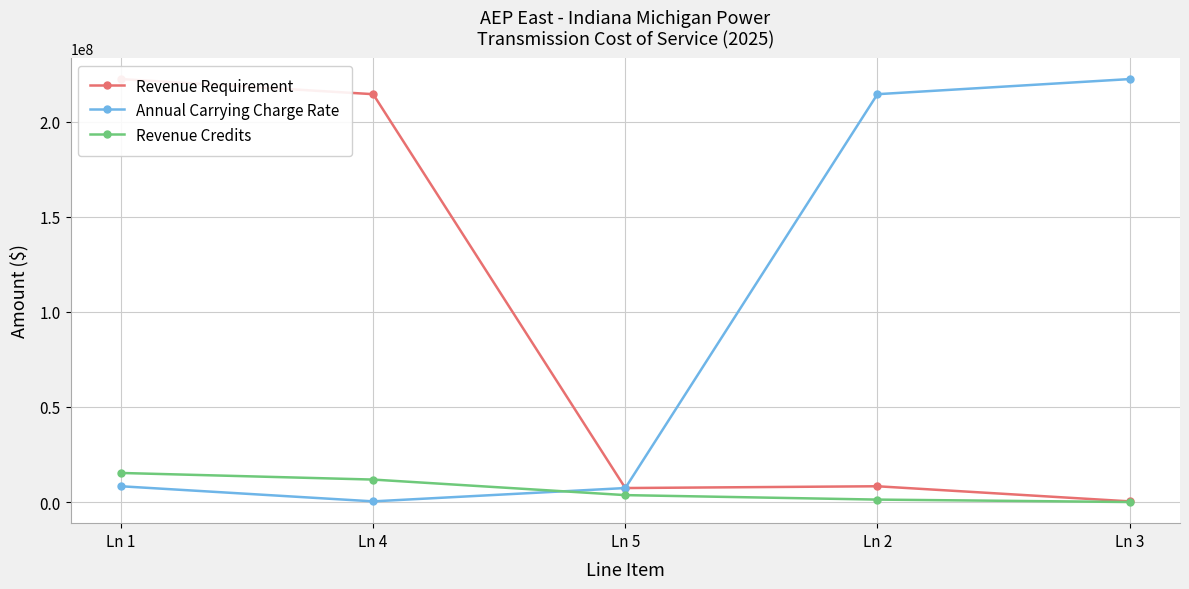

At which category is the sum across all series the highest?

Ln 1